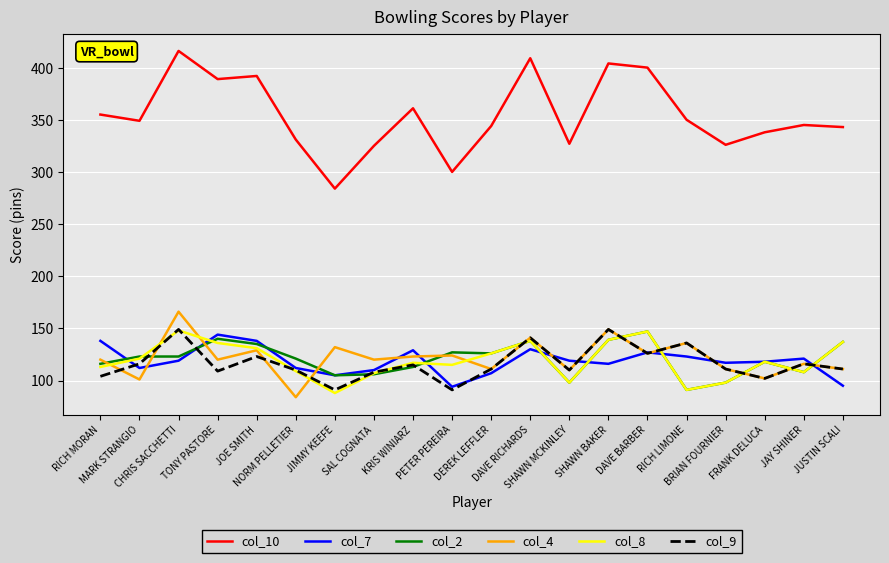

Which series has the largest range (max minus min)?

col_10